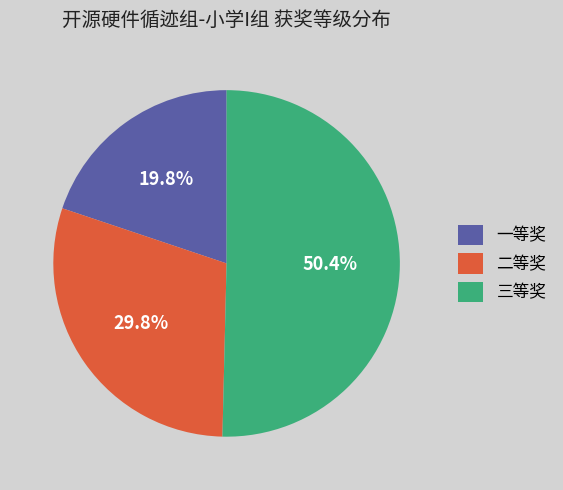

To the nearest percent, what portion does 一等奖 represent?

20%